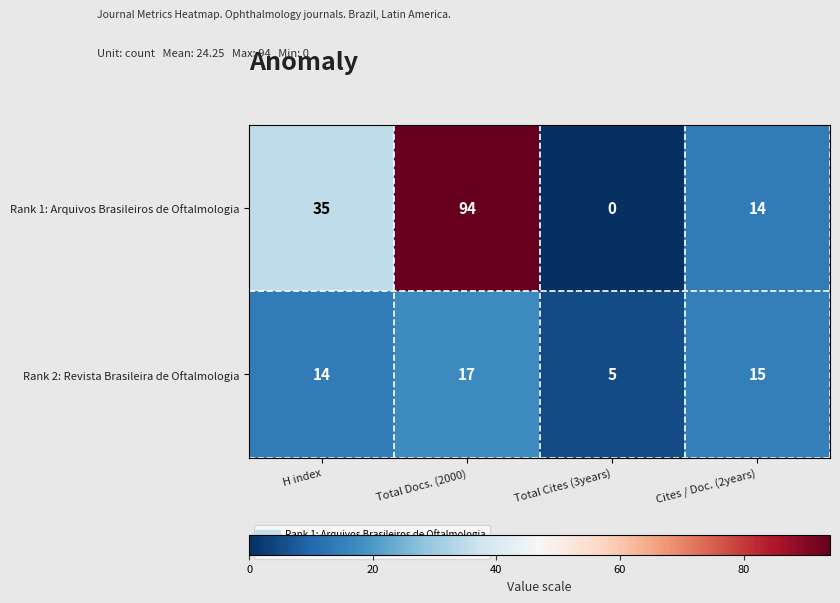

The Rank 2: Revista Brasileira de Oftalmologia series shows 15 at Cites / Doc. (2years). True or false?

True